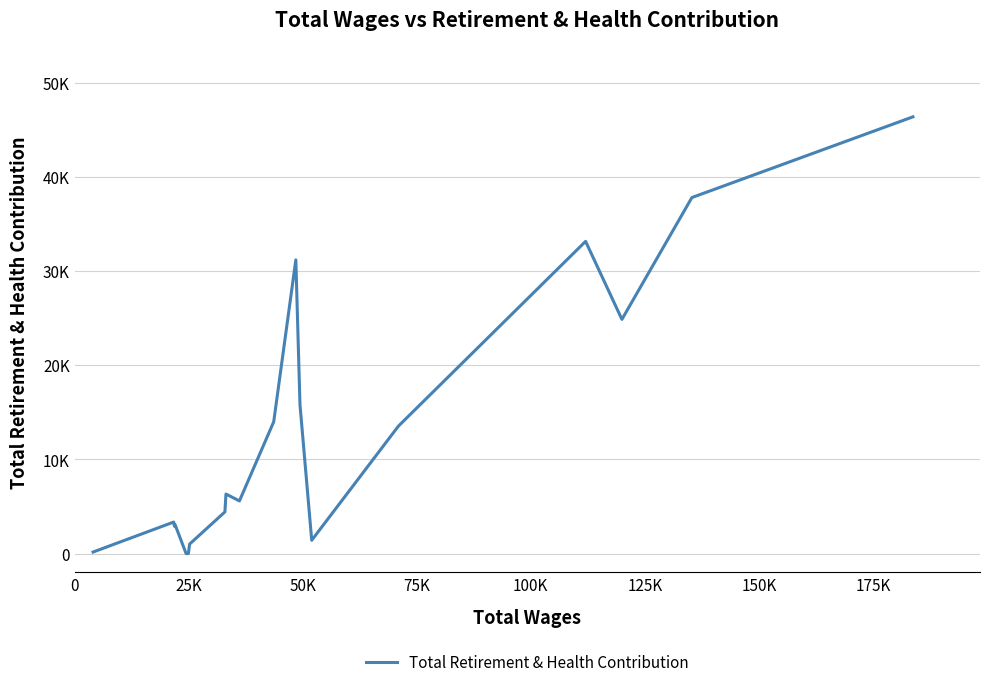

Is this an area chart (filled region under the line)?

No